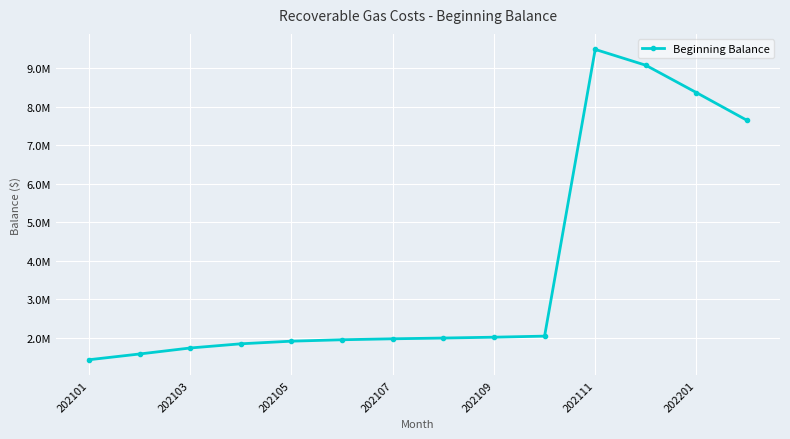

Does the chart have visible grid lines?

Yes